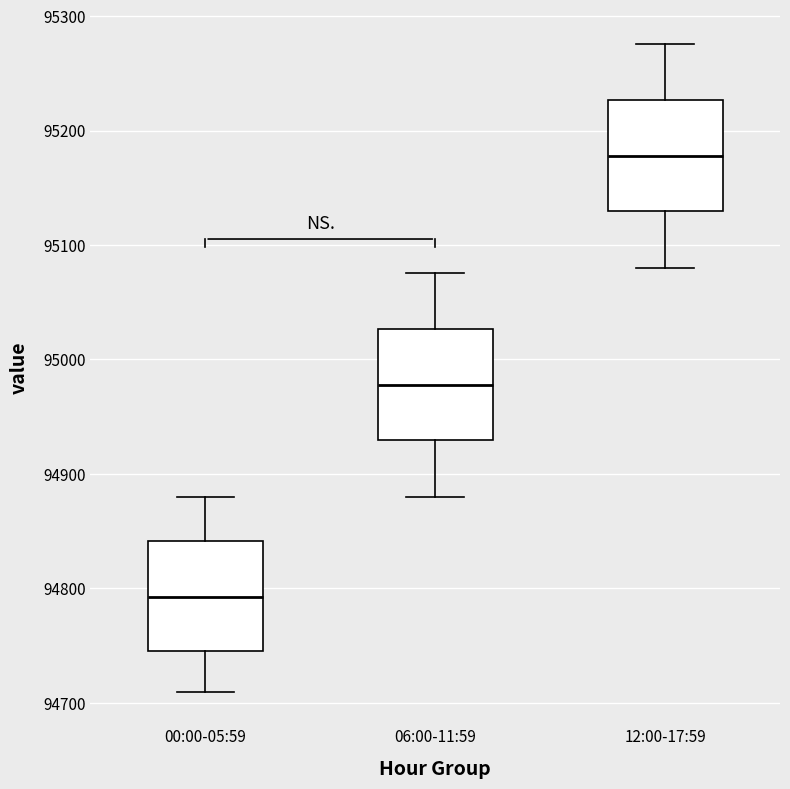

Where is the lower edge of the box for 12:00-17:59 on the y-axis? The values are not printed on the chart, so give them approximately, as read against the axis.

95130